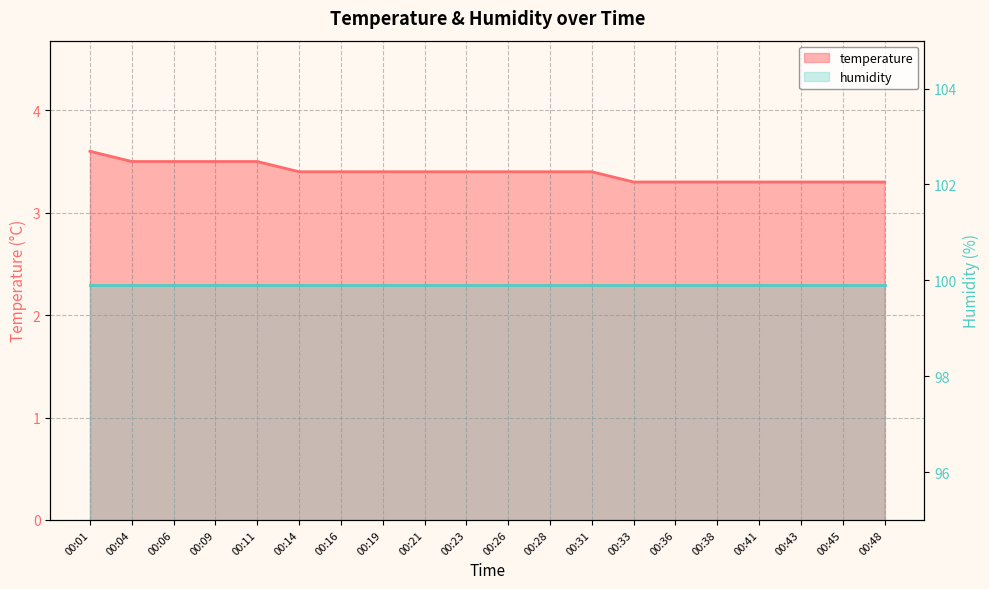

What is the maximum value shown in the chart?

3.6